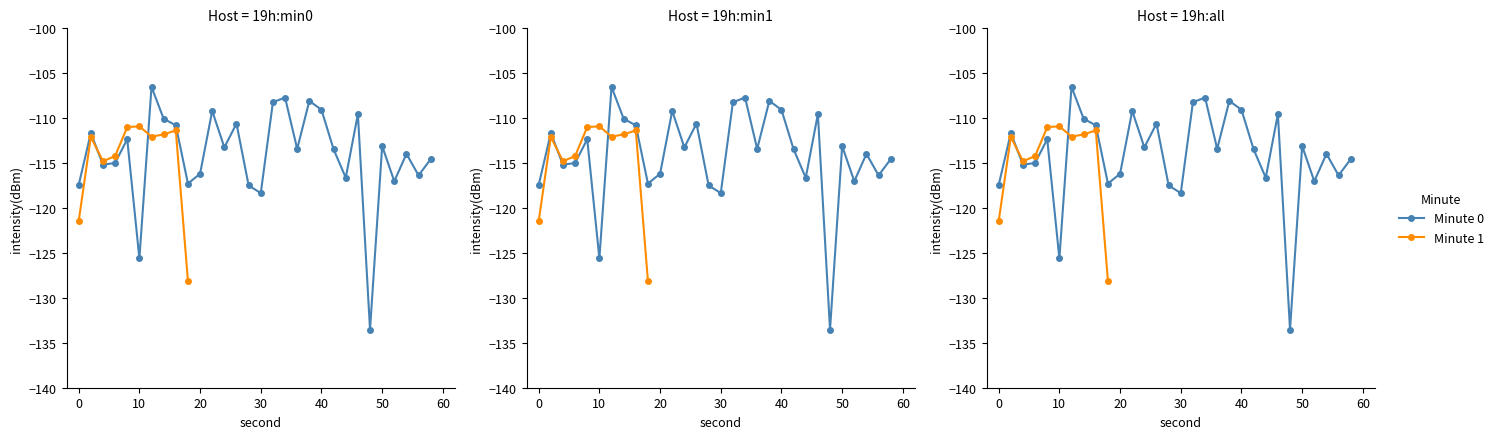

At which category is the sum across all series the highest?

34